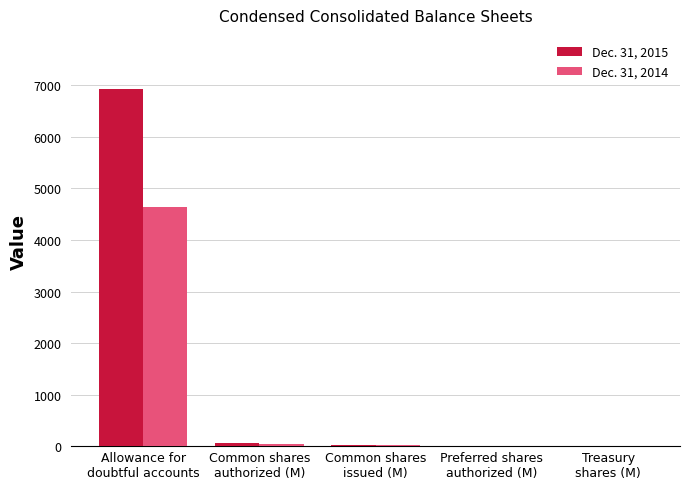

What is the sum of all Dec. 31, 2015 values?

7032.8